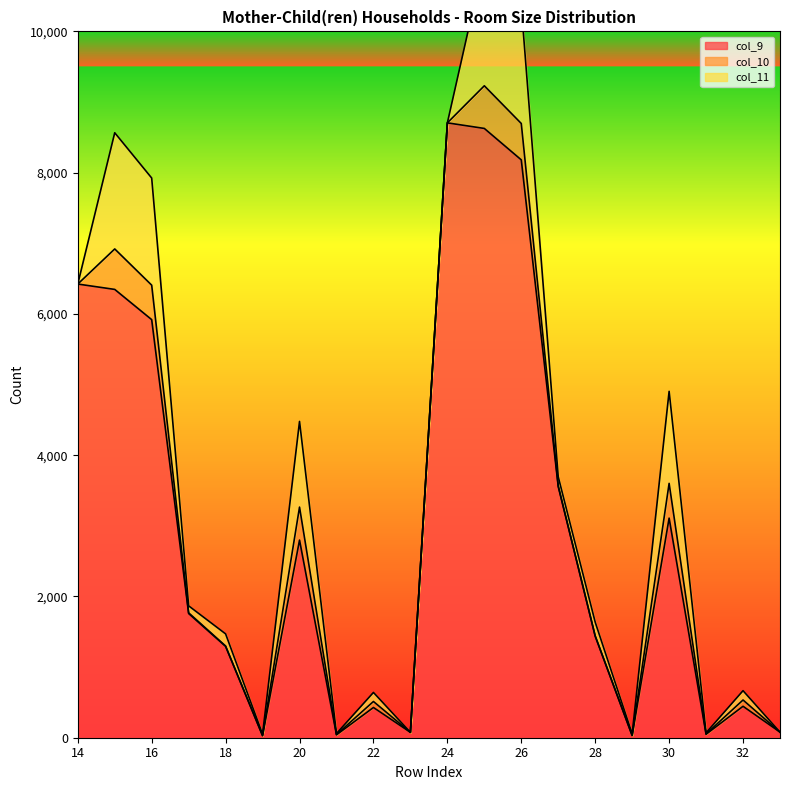

At which label does col_9 reach its minimum?

19